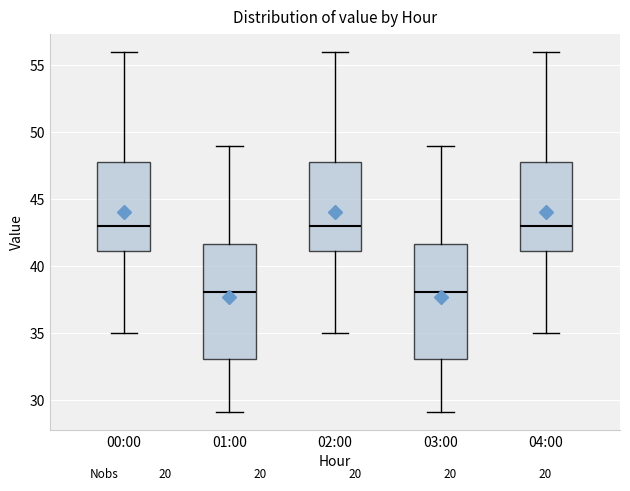

Reading left to right, transcribe this box plot: for each box, give where its median line is, the range the box spans, and where its two whiskers end, as read against the y-axis. The values are not printed on the chart, so give them approximately, as read against the axis.

00:00: median 43.0, box 41.0 to 48.0, whiskers 35.0 to 56.0
01:00: median 38.0, box 33.0 to 41.5, whiskers 29.0 to 49.0
02:00: median 43.0, box 41.0 to 48.0, whiskers 35.0 to 56.0
03:00: median 38.0, box 33.0 to 41.5, whiskers 29.0 to 49.0
04:00: median 43.0, box 41.0 to 48.0, whiskers 35.0 to 56.0